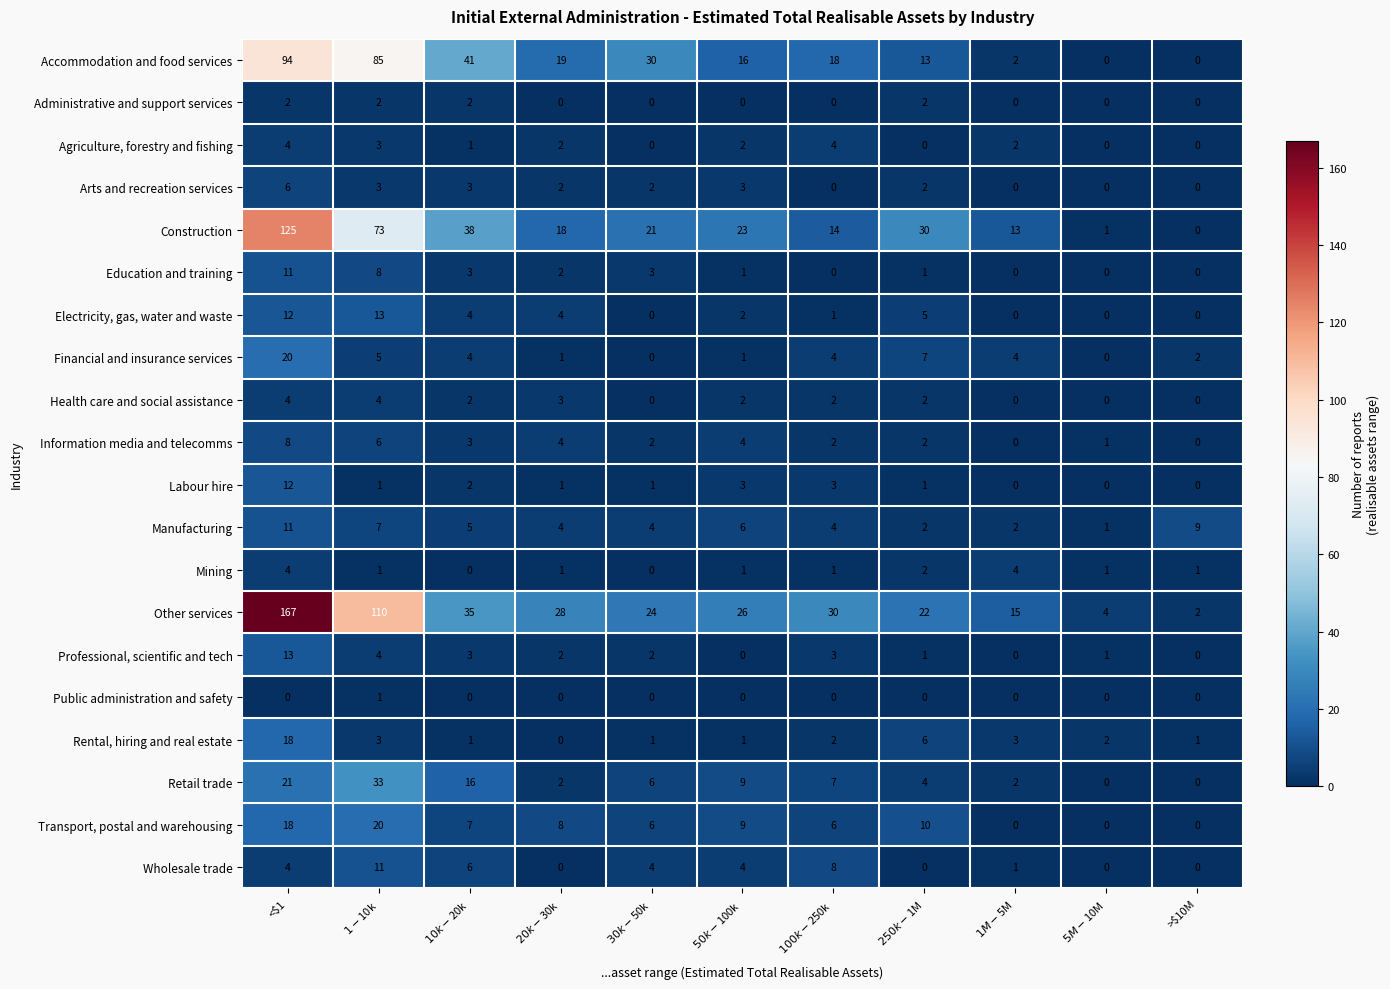

What is the average value of the Wholesale trade series?

3